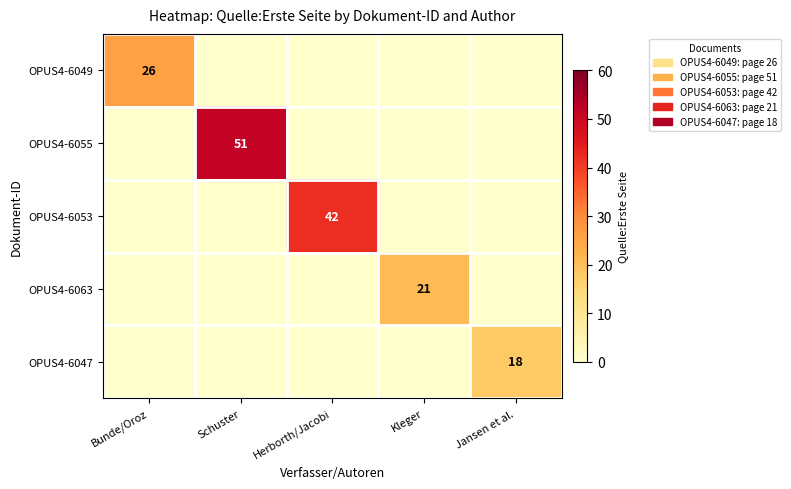

Is it true that OPUS4-6047 equals 31 at Jansen et al.?

False